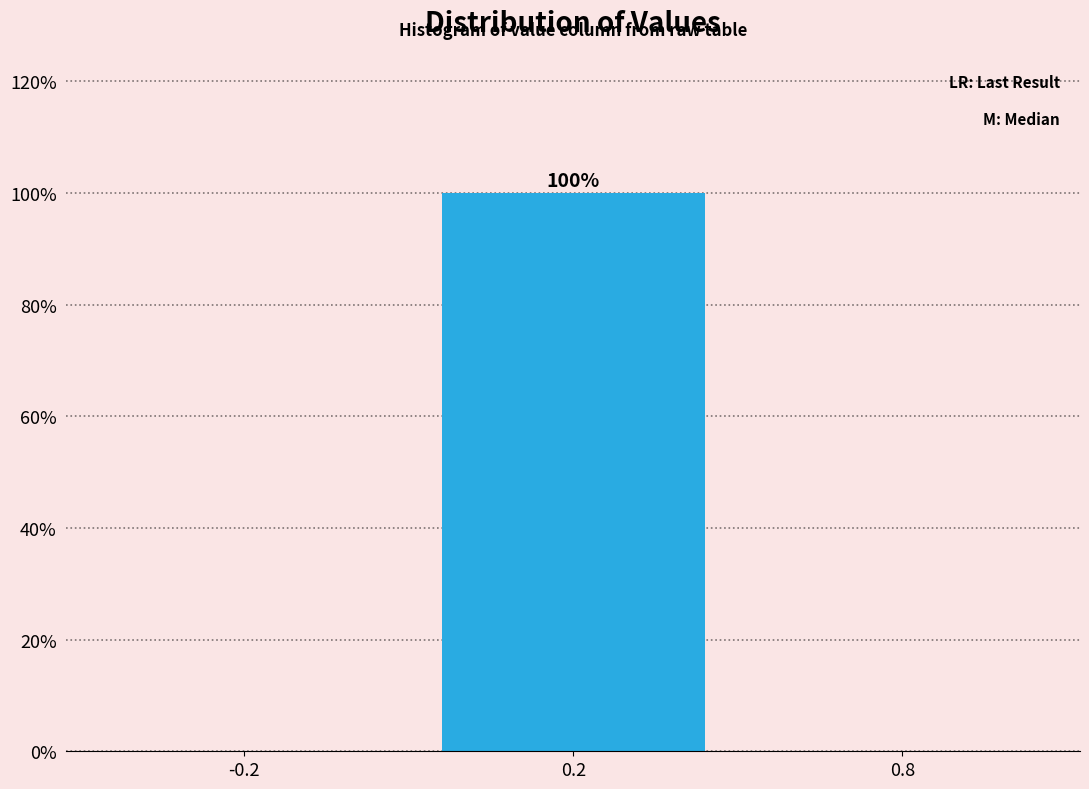

Reading left to right, list all the values displayed in this chart.

-0.2=0	0.2=100	0.8=0